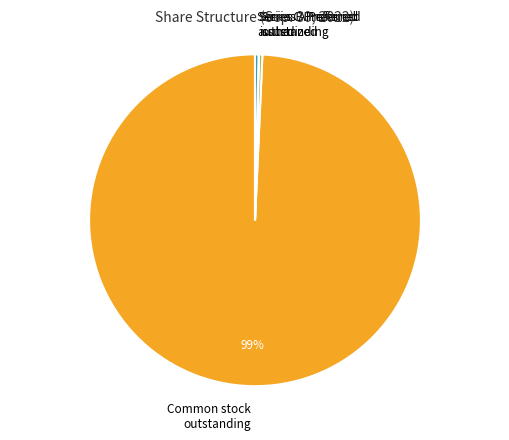

Is the sum of Common stock outstanding and Series C Preferred authorized greater than half?

Yes